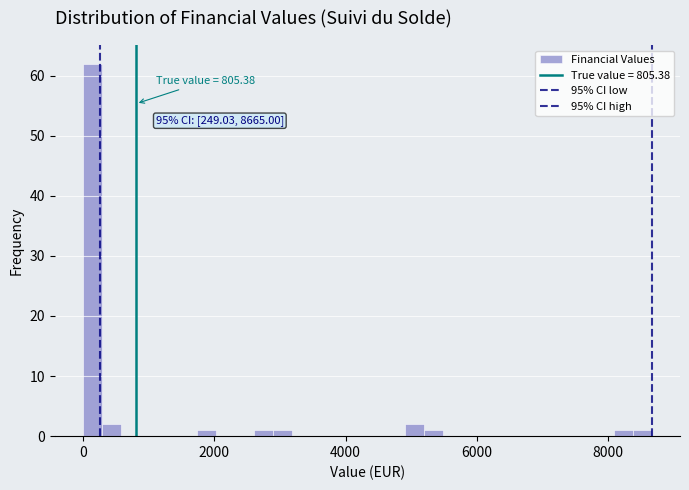

Around what value on the x-axis is the tallest bar? Give the approximate position of its centre, as read against the axis.

200